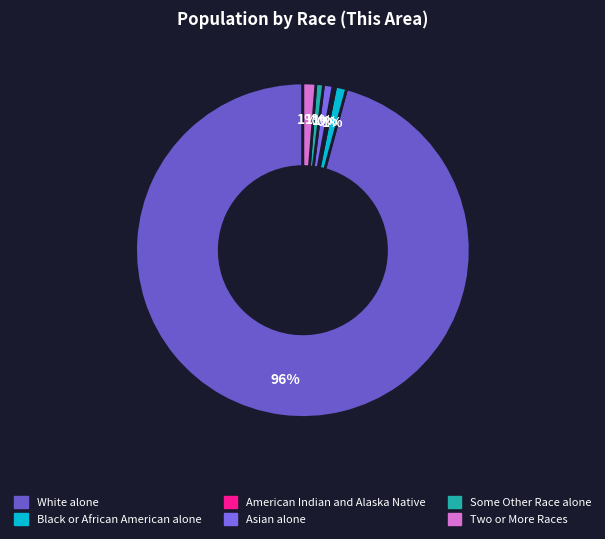

To the nearest percent, what is the average slice percentage?

17%